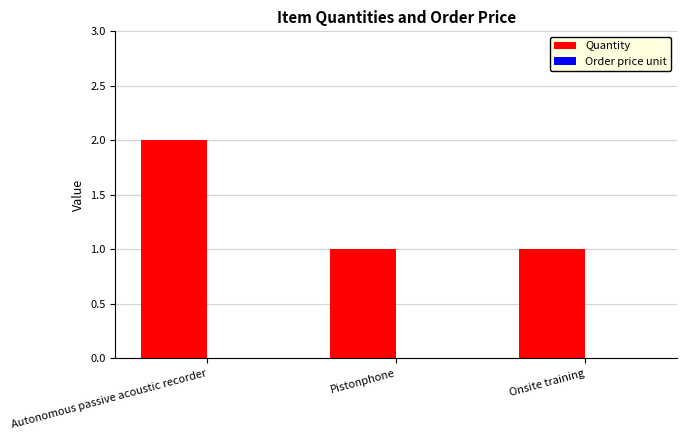

What is the sum of the values at Pistonphone and Autonomous passive acoustic recorder?

3